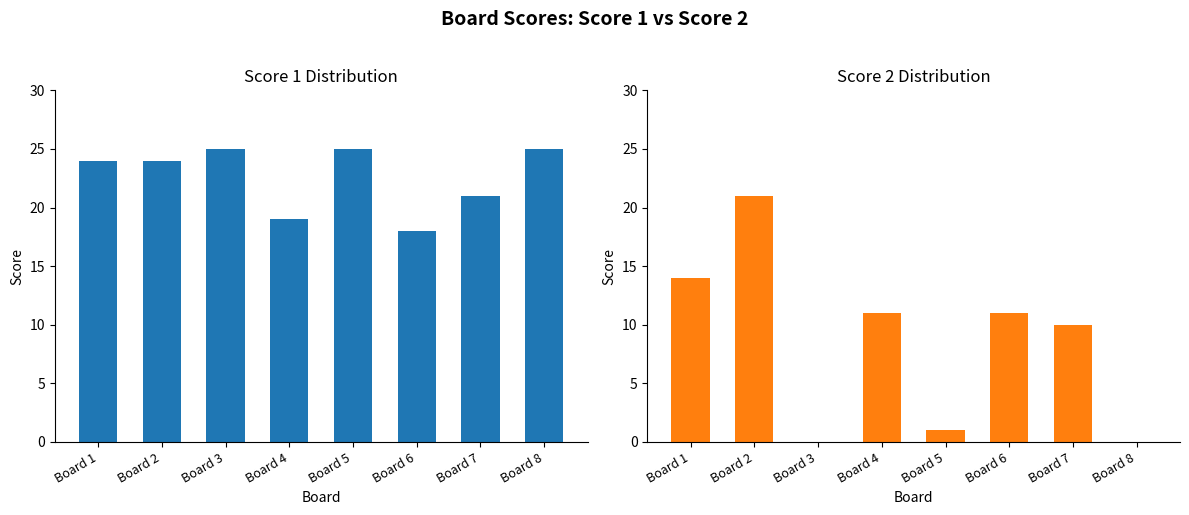

Which series has the largest range (max minus min)?

Score 2